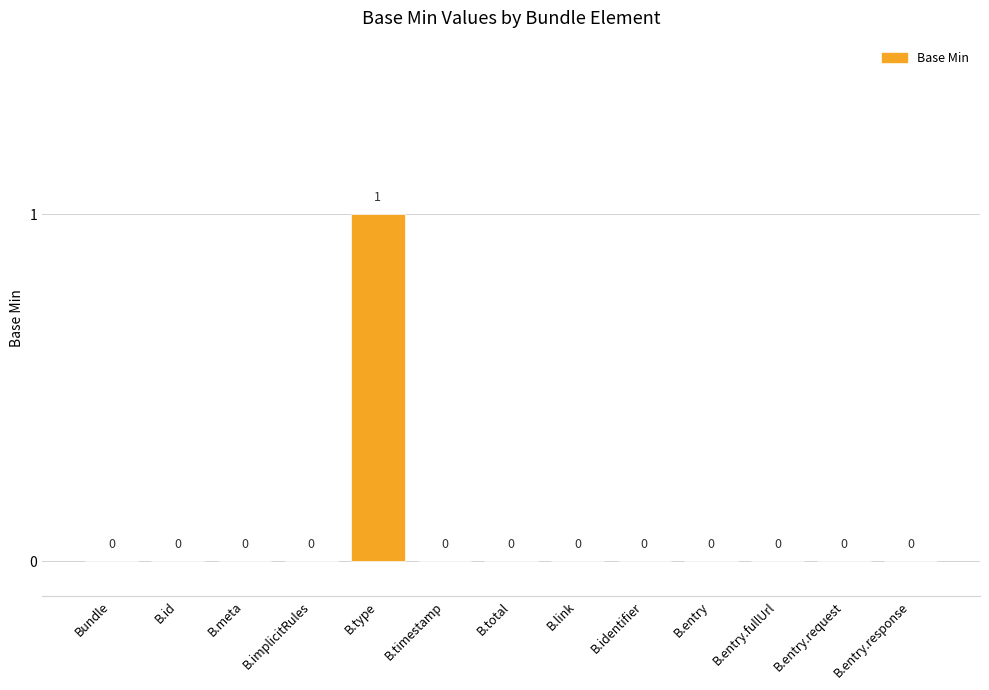

How many values are between 0 and 1?

13